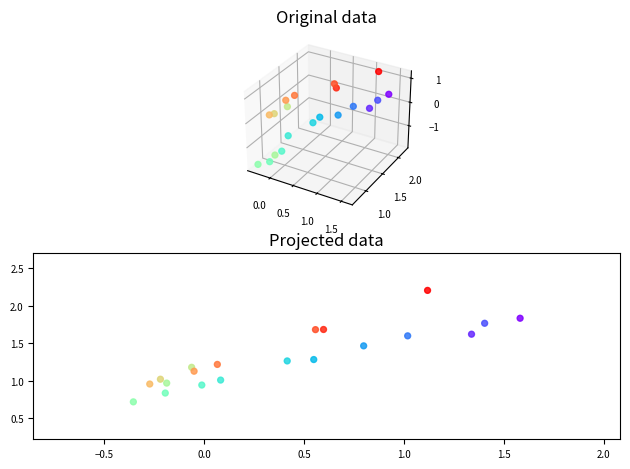

What is the range of X values (max minus min)?

1.9